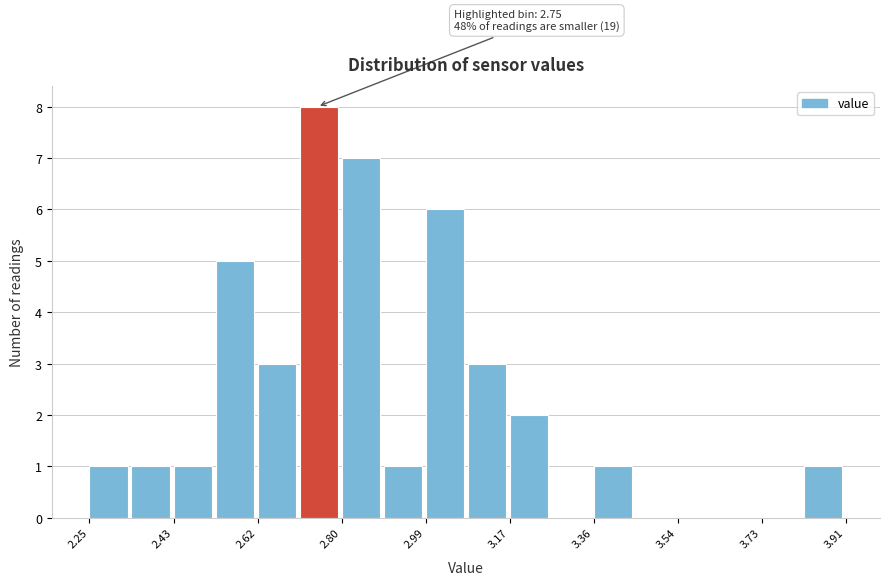

Over which range of the x-axis is the bar tallest?

2.72 to 2.80